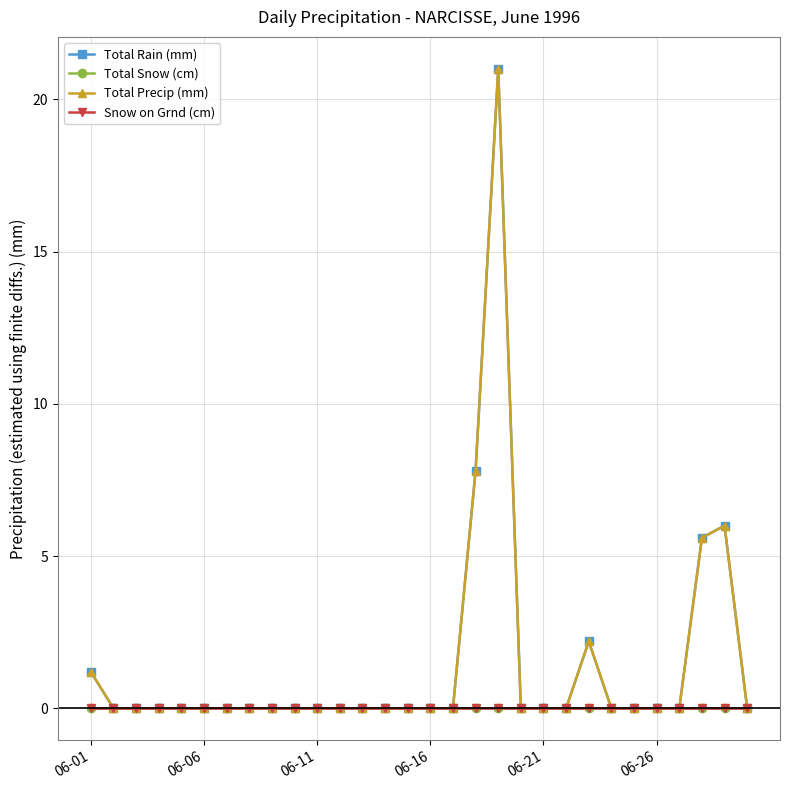

In Total Rain (mm), how many points are higher than both neighbors (excluding endpoints)?

3